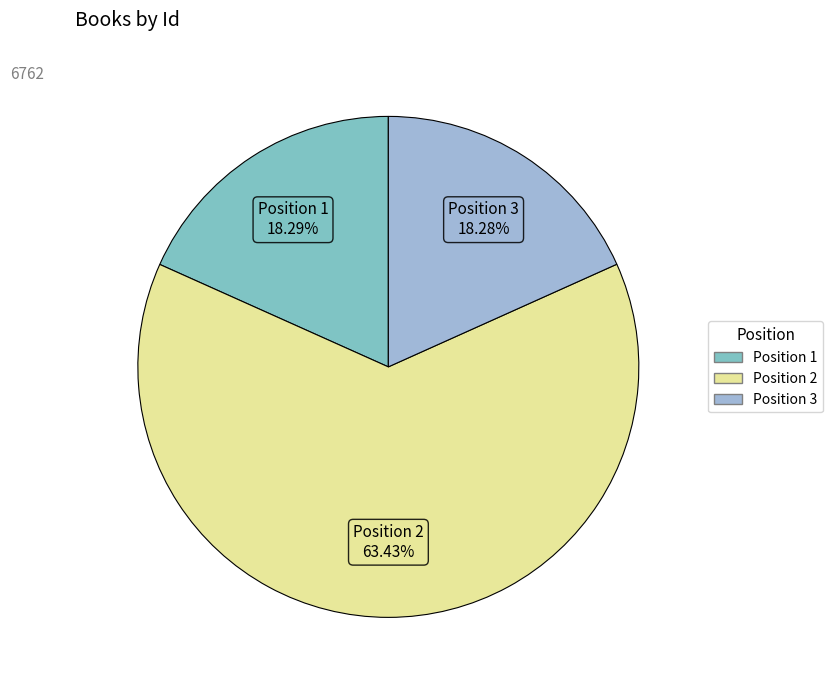

To the nearest percent, what is the difference between the largest and smallest slice percentages?

45%